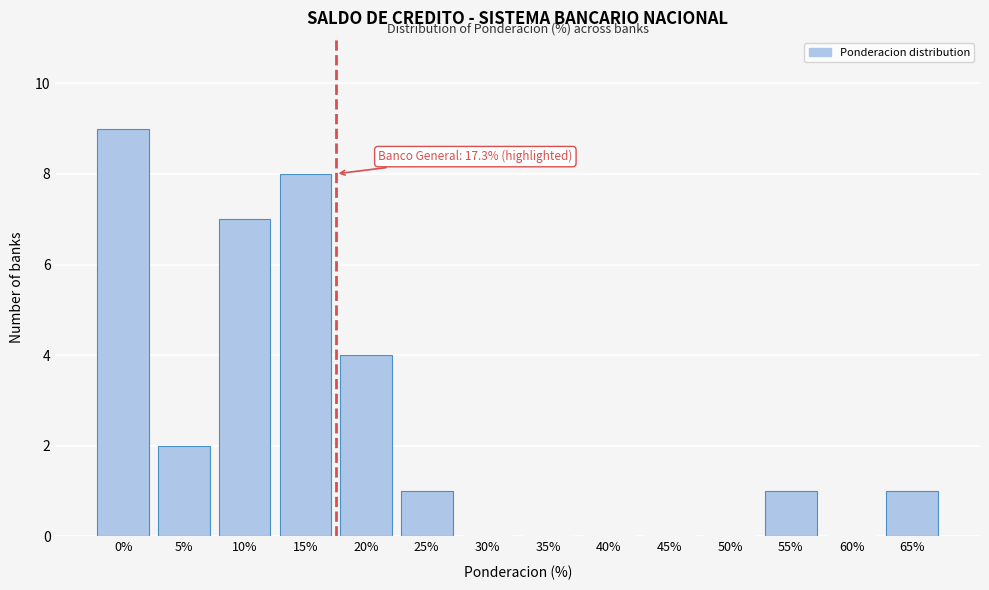

Reading left to right, what are all the values shown in this chart?

0%=9	5%=2	10%=7	15%=8	20%=4	25%=1	30%=0	35%=0	40%=0	45%=0	50%=0	55%=1	60%=0	65%=1